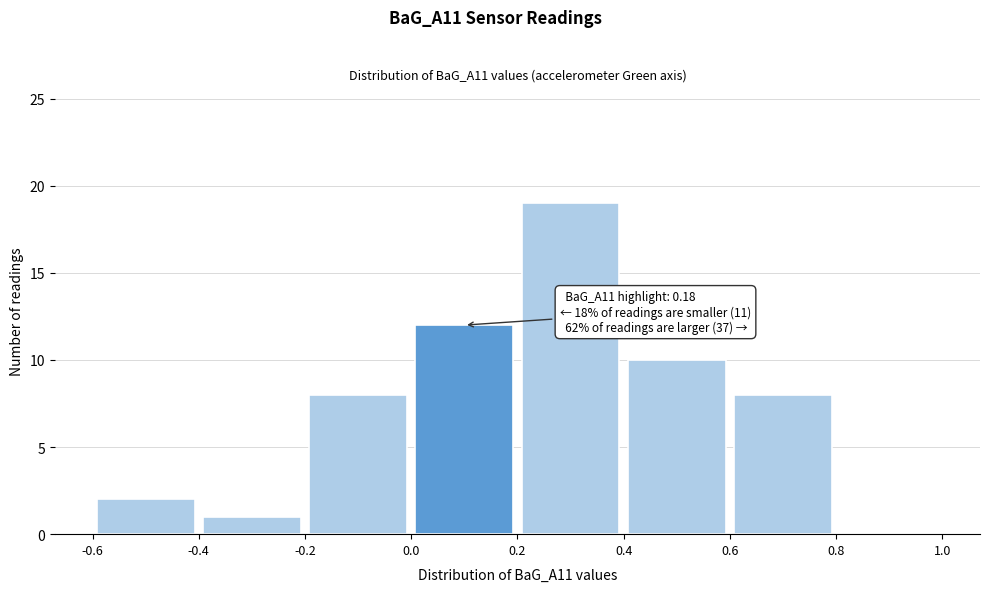

Which range on the x-axis has the tallest bar?

0.2 to 0.4